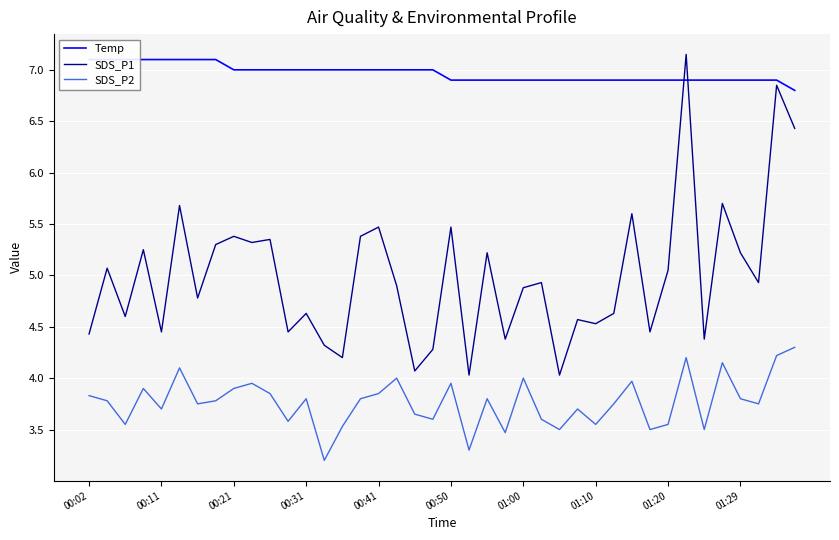

What is the minimum value for SDS_P2?

3.2